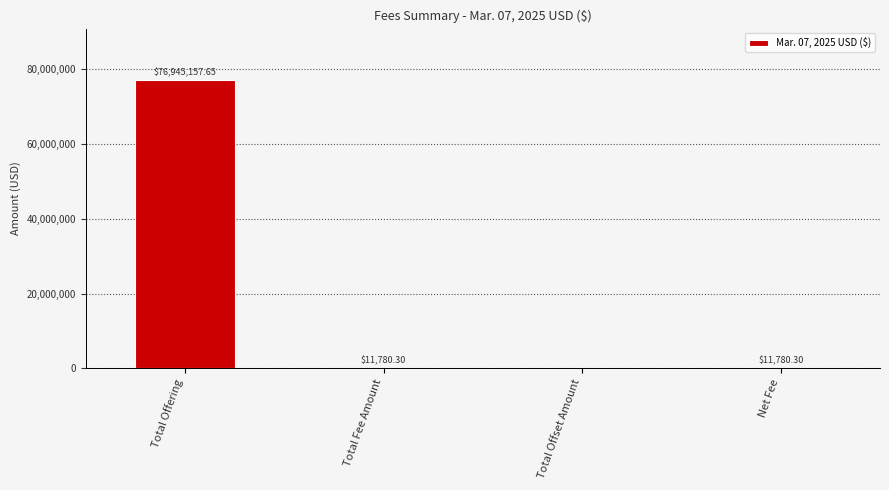

Where does the data first go above 11780?

Total Offering